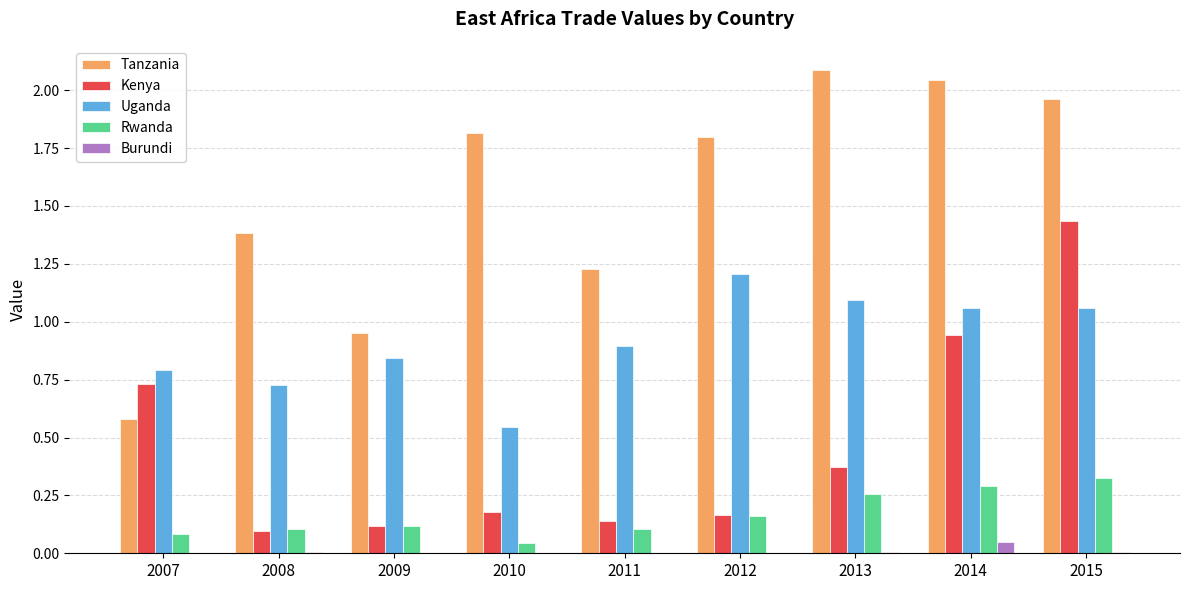

Are the bars horizontal?

No